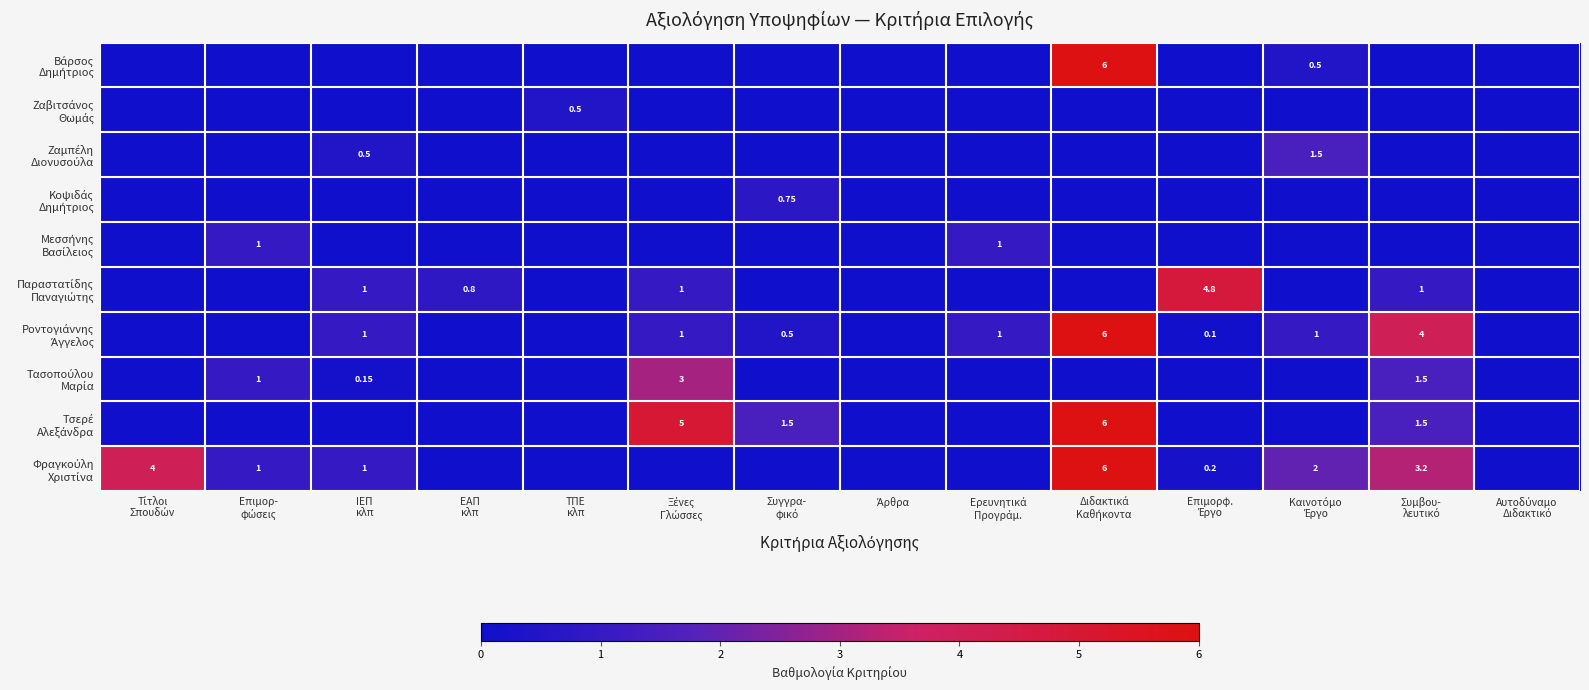

What is the difference between the highest and lowest values at Επιμορφ.
Έργο?

4.8